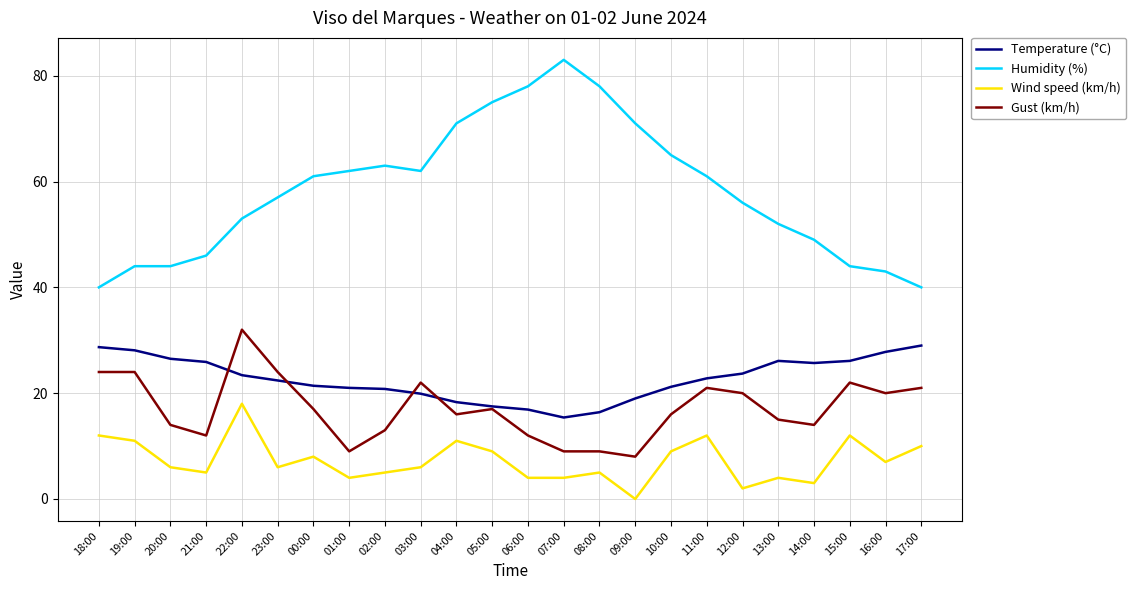

Where does the Temperature (°C) series first go above 22?

18:00